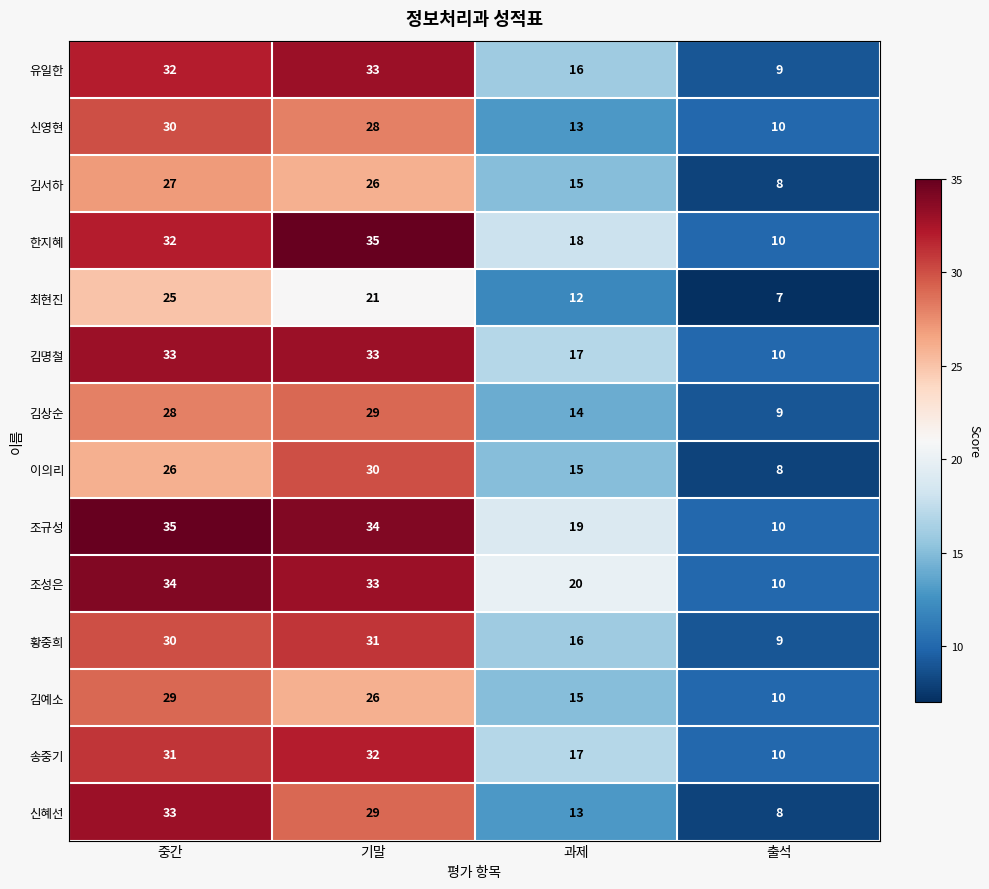

Is it true that 신영현 equals 3 at 출석?

False